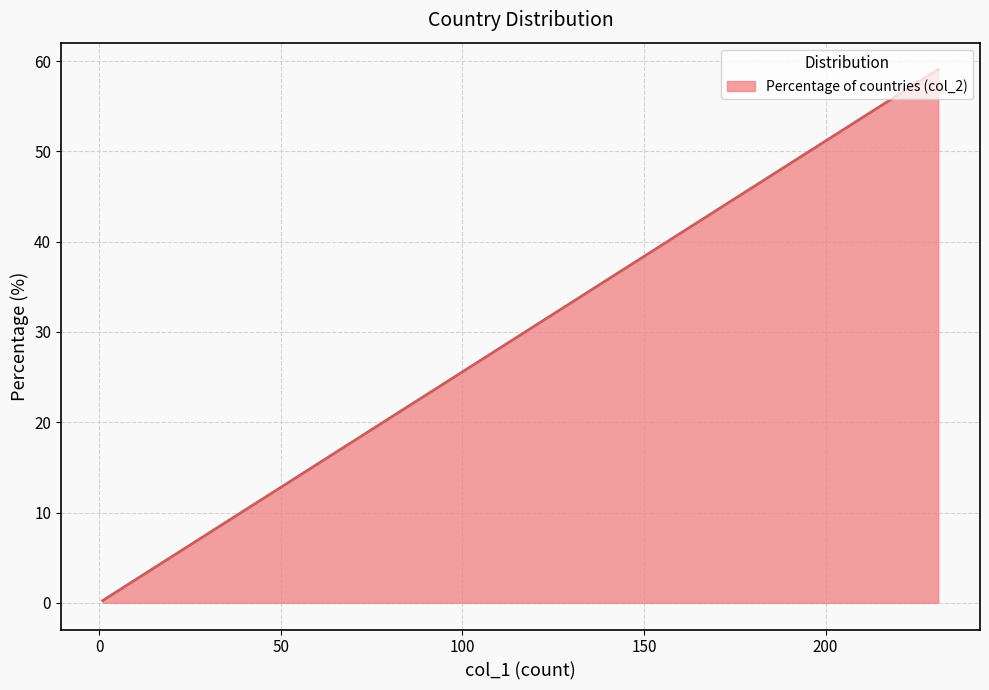

The chart shows a value of 0.1 at 1. True or false?

False